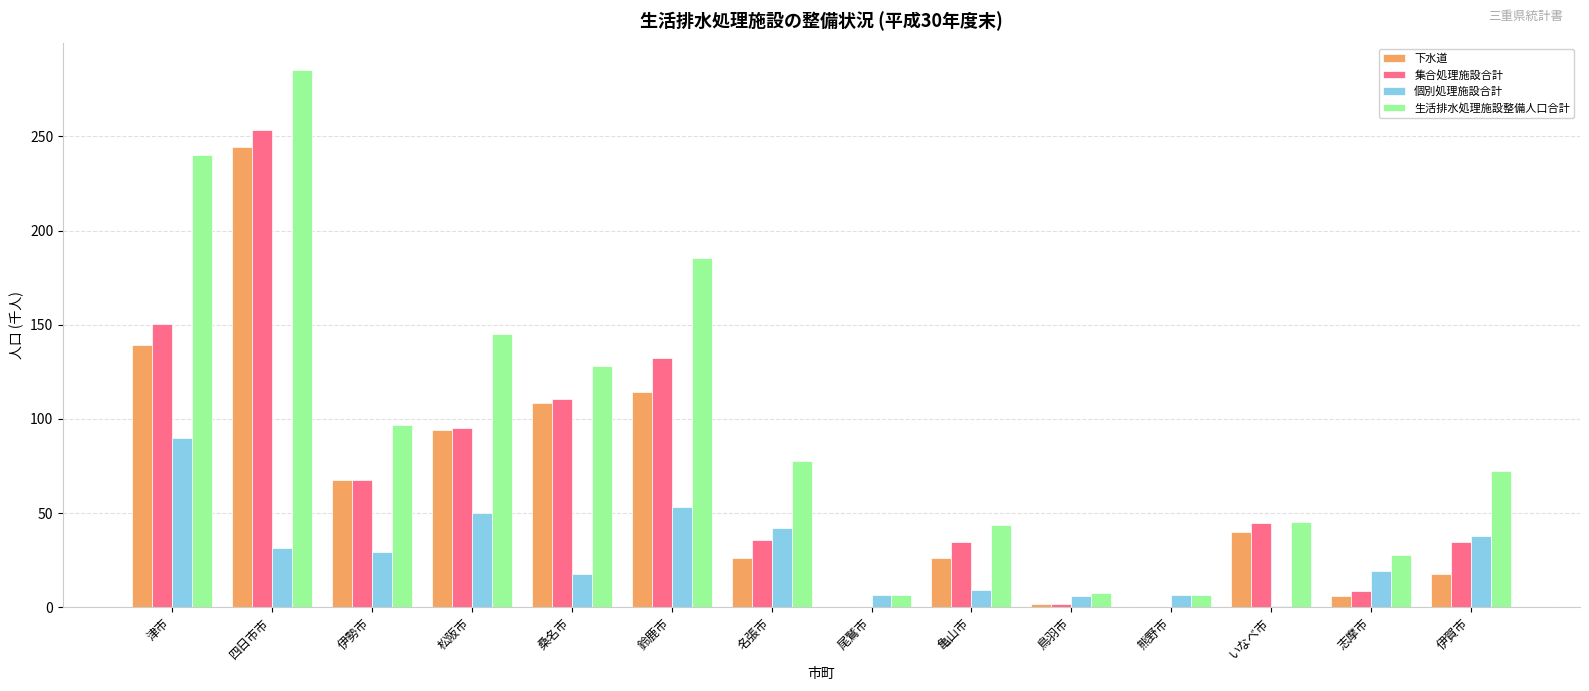

Which series changed the most between 松阪市 and いなべ市?

生活排水処理施設整備人口合計